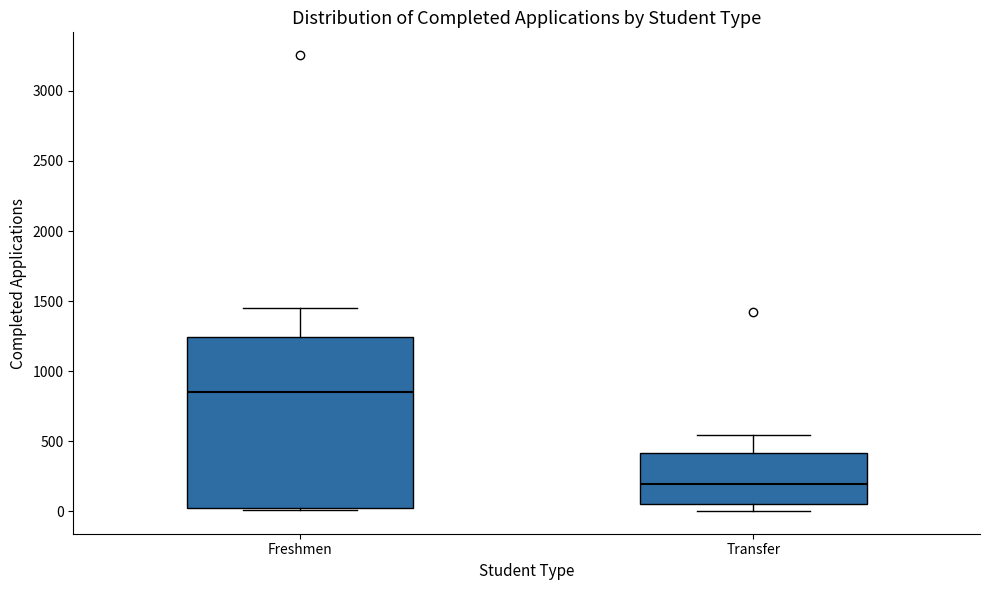

Reading left to right, transcribe this box plot: for each box, give where its median line is, the range the box spans, and where its two whiskers end, as read against the y-axis. The values are not printed on the chart, so give them approximately, as read against the axis.

Freshmen: median 850, box 0 to 1250, whiskers 0 (just below the box's lower edge) to 1450
Transfer: median 200, box 50 to 400, whiskers 0 to 550